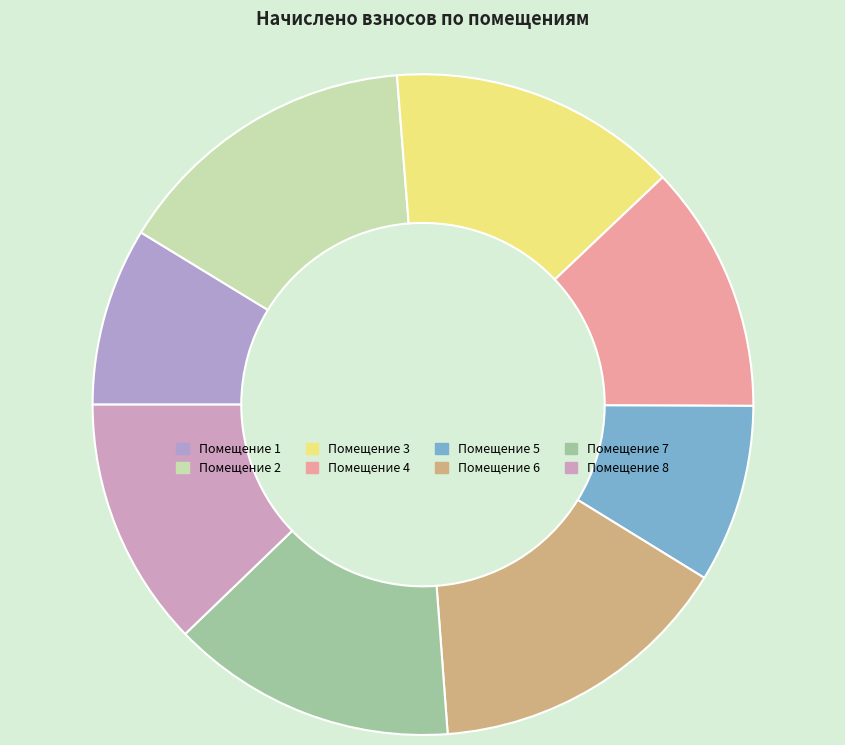

How many slices are in this pie chart?

8